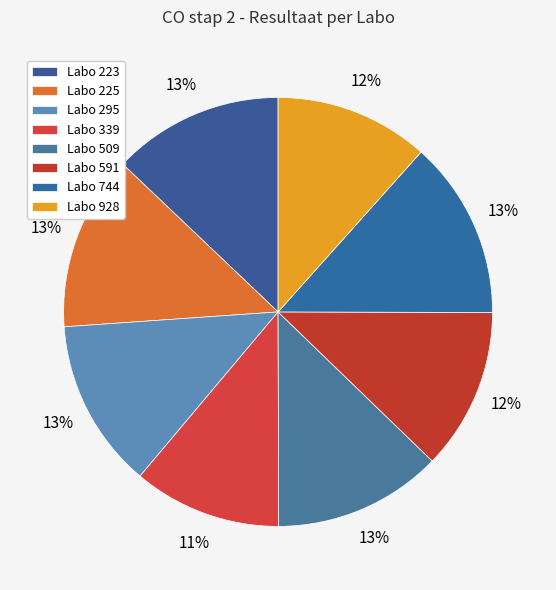

How many segments does this pie chart have?

8